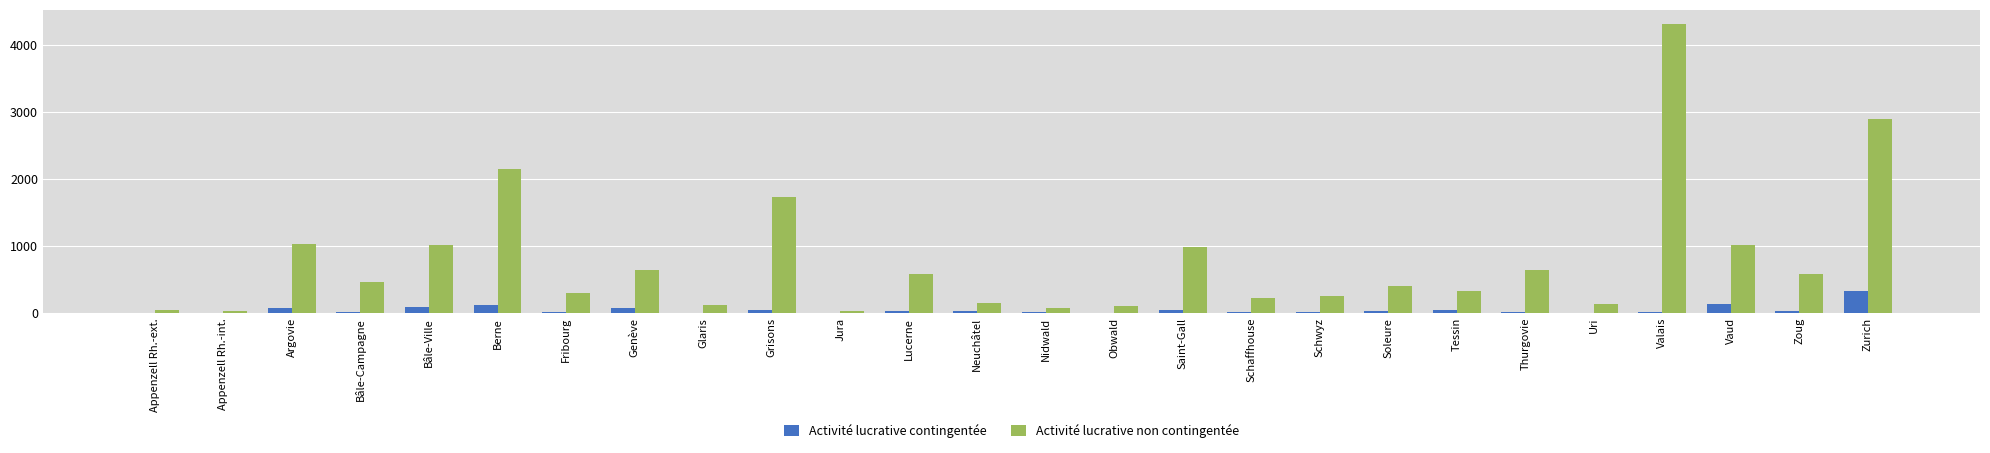

Which series has the largest total across all categories?

Activité lucrative non contingentée